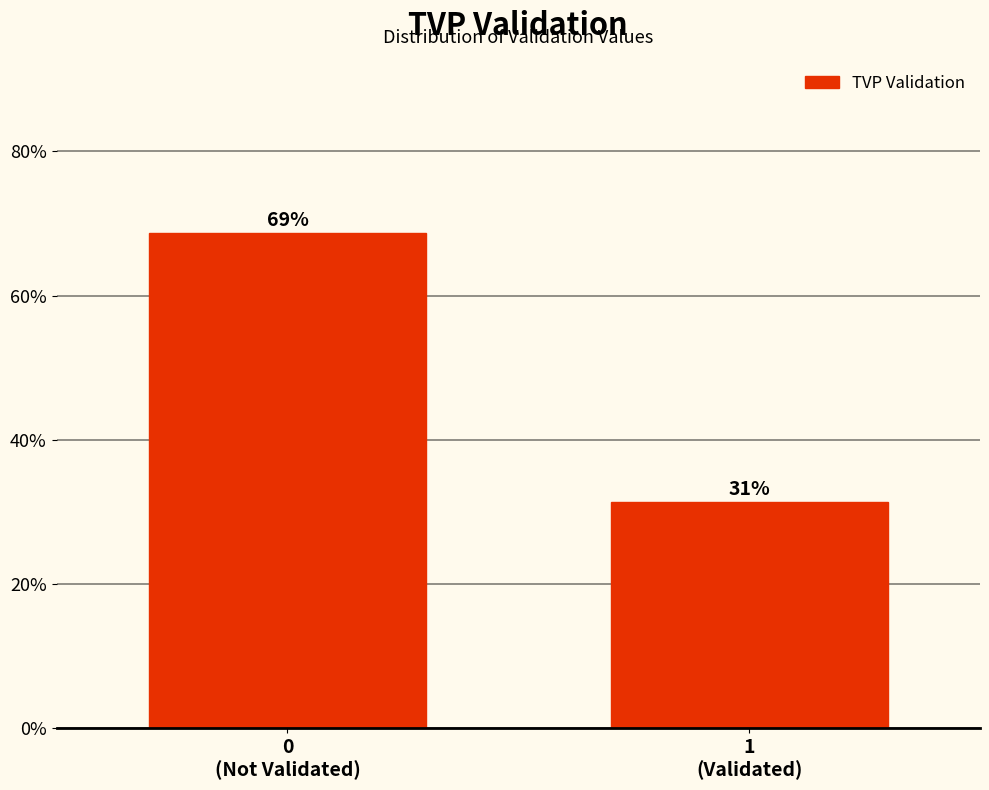

What is the value of the 1st bar from the left?

68.7